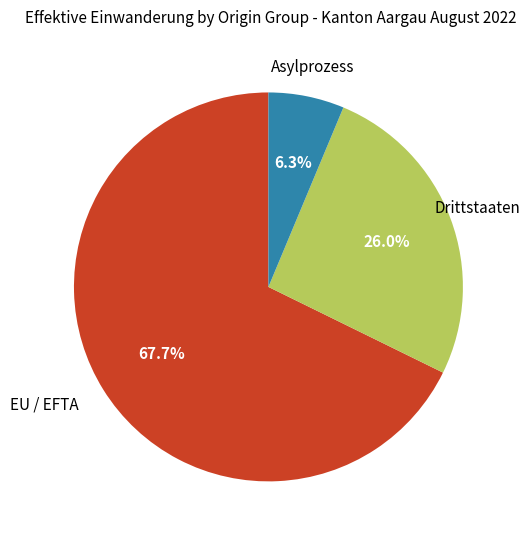

True or false: Asylprozess accounts for 16% of the total.

False